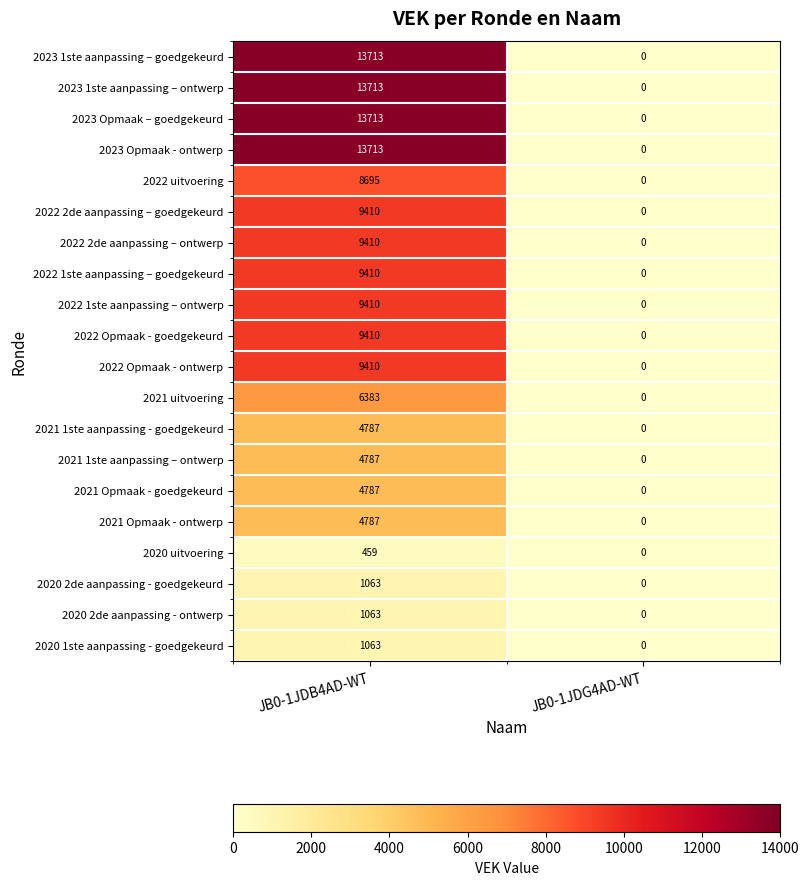

What is the difference between the 2022 1ste aanpassing – ontwerp values at JB0-1JDG4AD-WT and JB0-1JDB4AD-WT?

9410